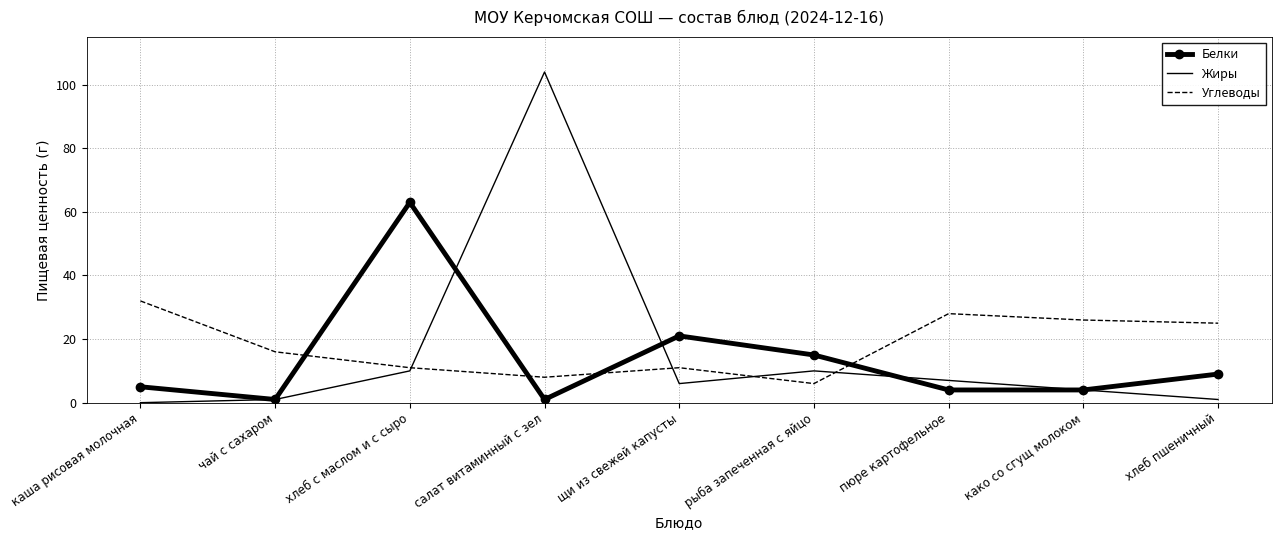

What is the difference between the maximum and second lowest values in the Углеводы series?

24